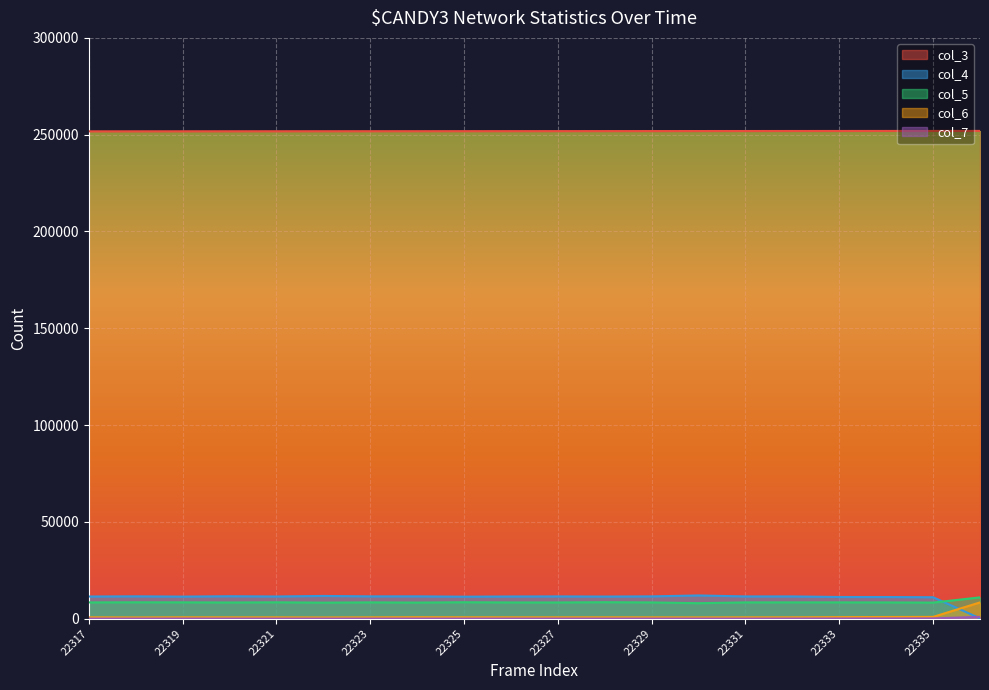

What is the value of the col_3 point at the 10th from the left?

251835